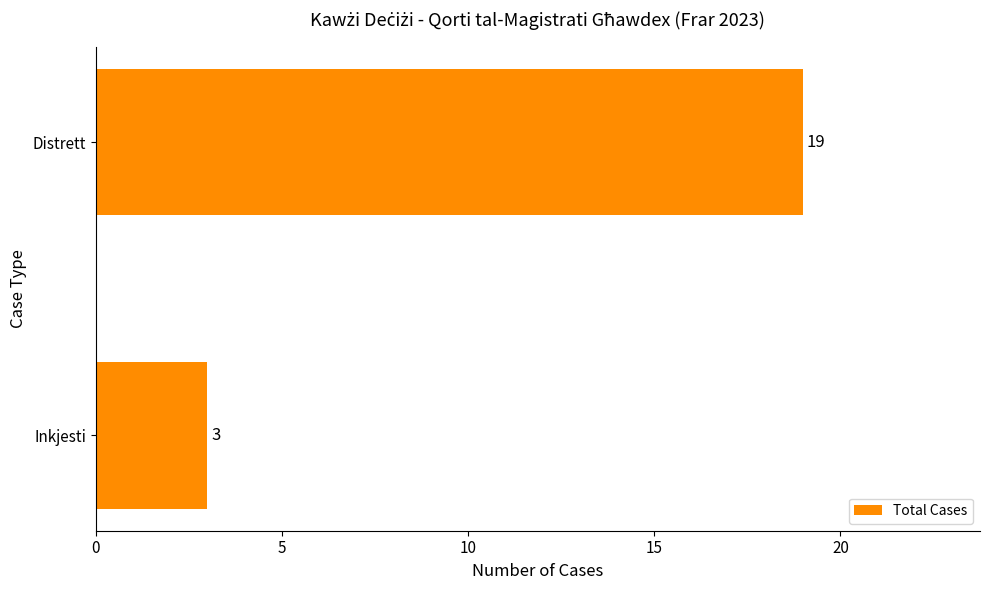

What is the difference between the maximum and minimum values?

16